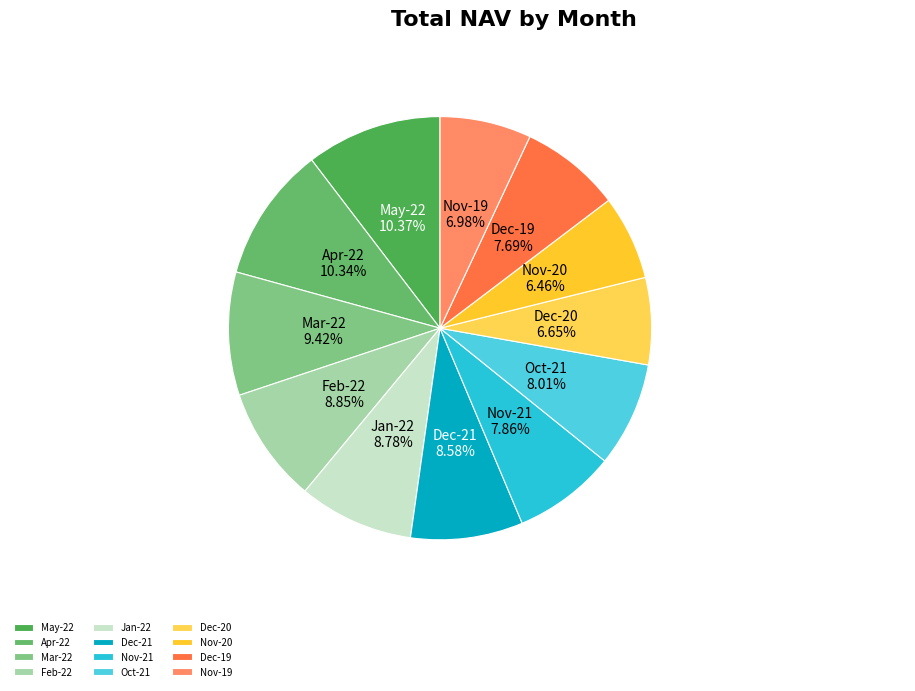

How many segments does this pie chart have?

12